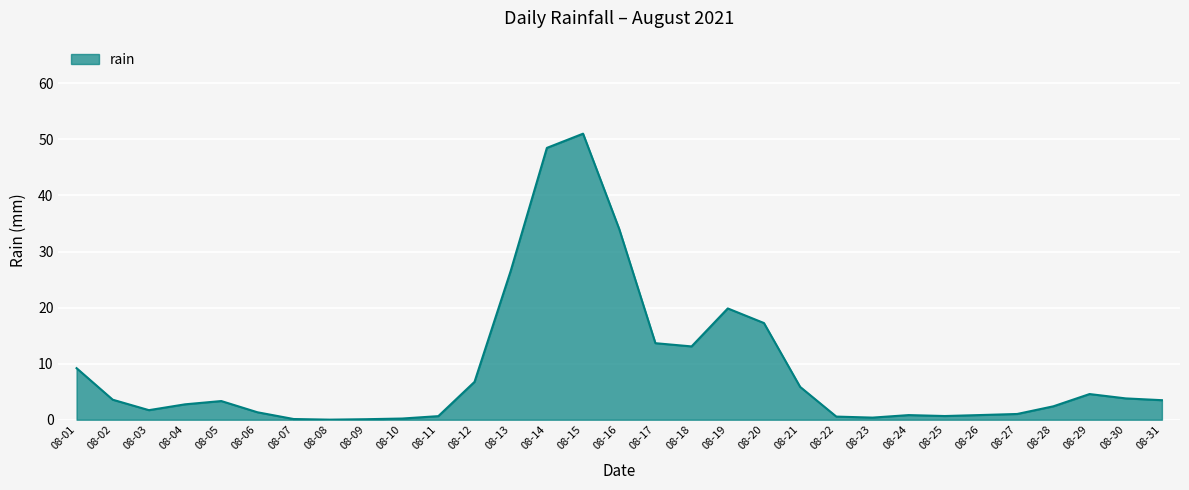

At which label is the value closest to 25?

08-13